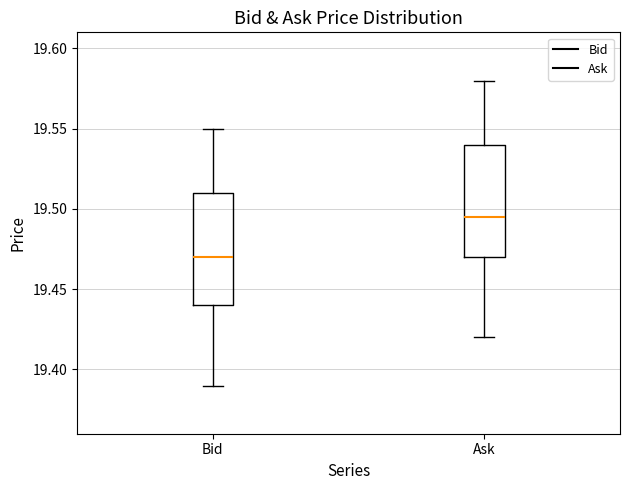

Where does the lower whisker of the box for Ask end on the y-axis? The values are not printed on the chart, so give them approximately, as read against the axis.

19.420